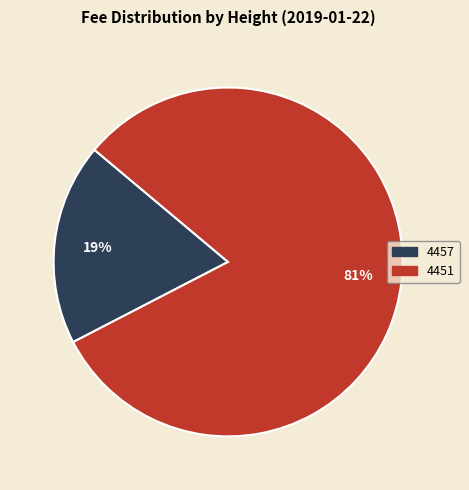

Count the number of slices in the pie.

2